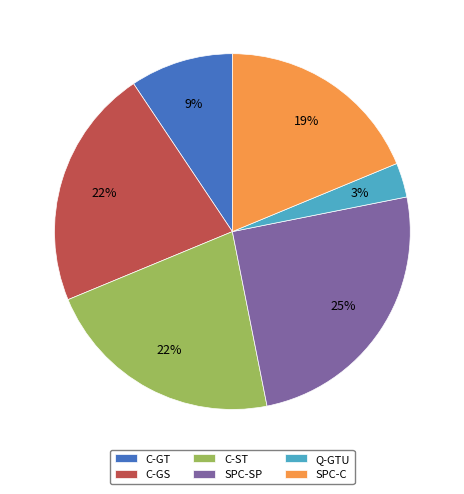

How many segments does this pie chart have?

6